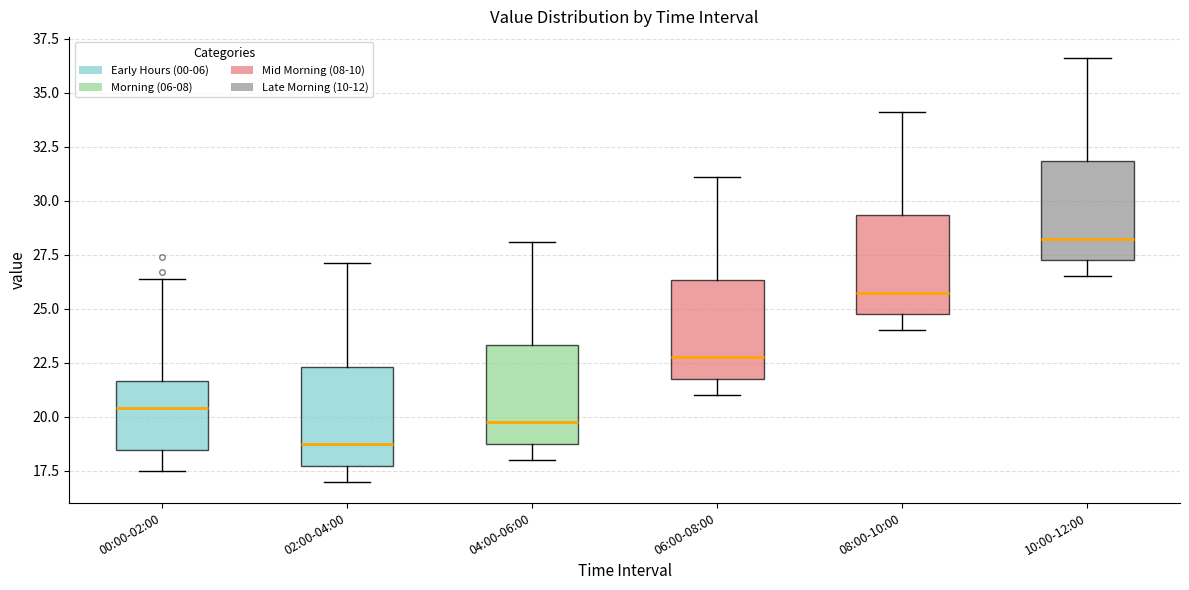

Reading left to right, read every box against the y-axis: the position of its median line, the range the box covers, and the ends of its whiskers. The values are not printed on the chart, so give them approximately, as read against the axis.

00:00-02:00: median 20.5, box 18.5 to 21.5, whiskers 17.5 to 26.5
02:00-04:00: median 19.0, box 18.0 to 22.5, whiskers 17.0 to 27.0
04:00-06:00: median 20.0, box 19.0 to 23.5, whiskers 18.0 to 28.0
06:00-08:00: median 23.0, box 22.0 to 26.5, whiskers 21.0 to 31.0
08:00-10:00: median 26.0, box 25.0 to 29.5, whiskers 24.0 to 34.0
10:00-12:00: median 28.5, box 27.5 to 32.0, whiskers 26.5 to 36.5